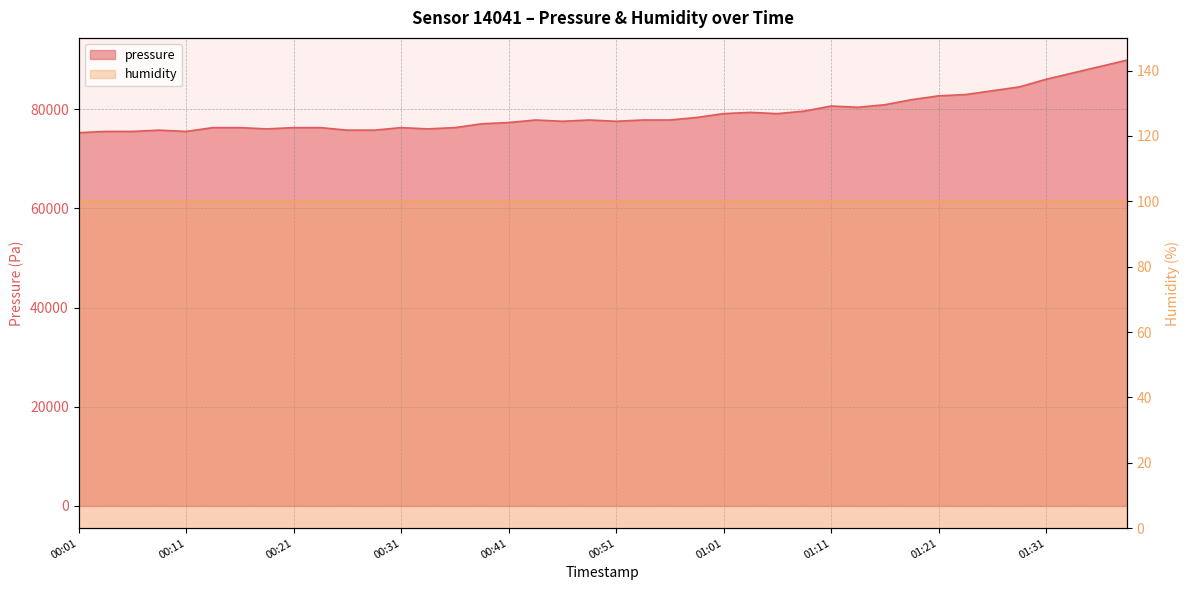

Reading left to right, list all the values displayed in this chart.

75282.3	75538.4	75538.4	75794.6	75538.4	76306.9	76306.9	76050.7	76306.9	76306.9	75794.6	75794.6	76306.9	76050.7	76306.9	77075.5	77331.8	77844.3	77588.0	77844.3	77588.0	77844.3	77844.3	78356.9	79126.0	79382.4	79126.0	79638.8	80664.7	80408.2	80921.2	81947.5	82717.4	82974.0	83744.2	84514.4	86055.6	87340.3	88625.6	89911.3